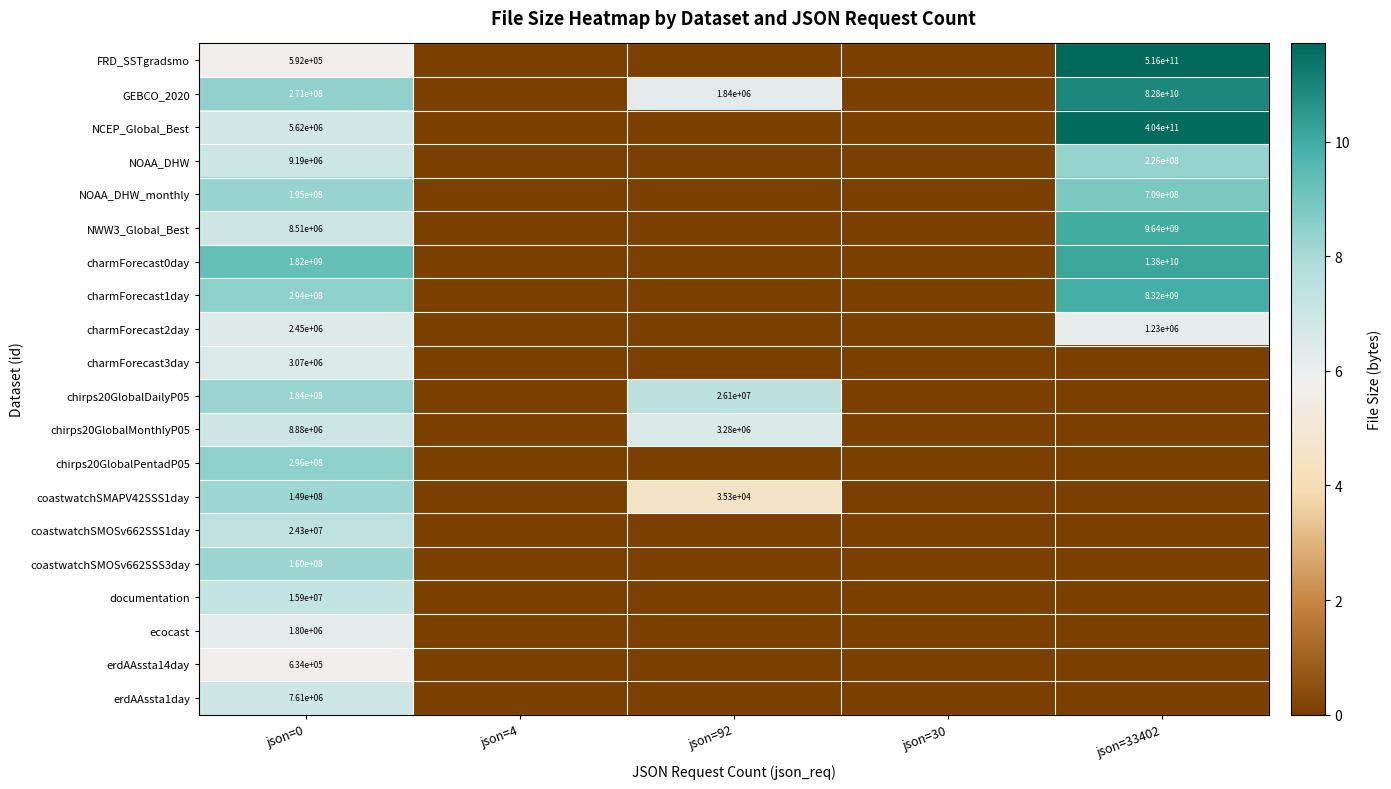

Is the value of FRD_SSTgradsmo at json=33402 greater than the value of documentation at json=0?

Yes